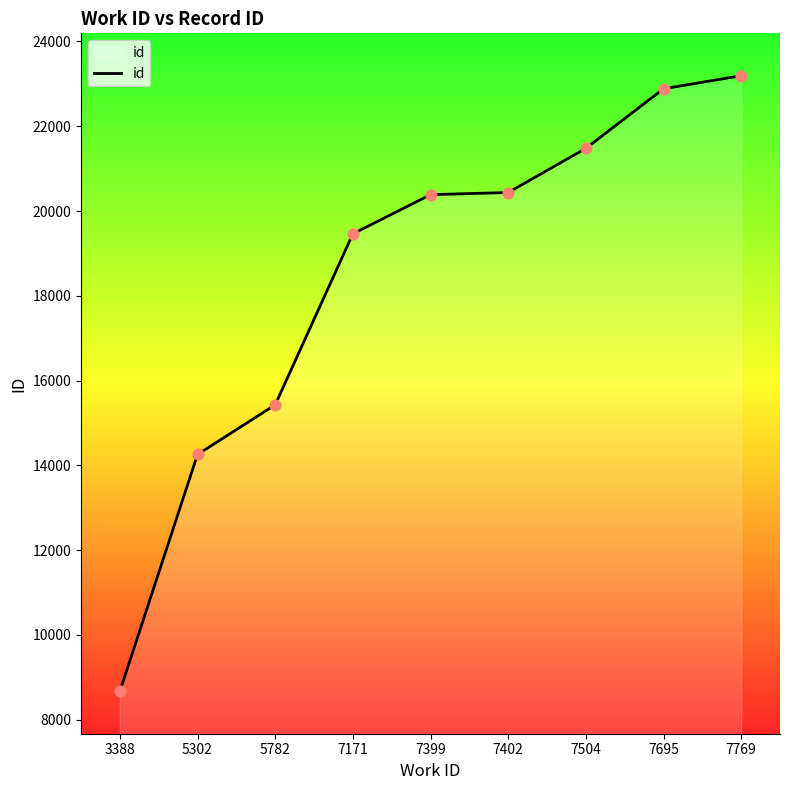

Between 7769 and 7171, which is larger?

7769